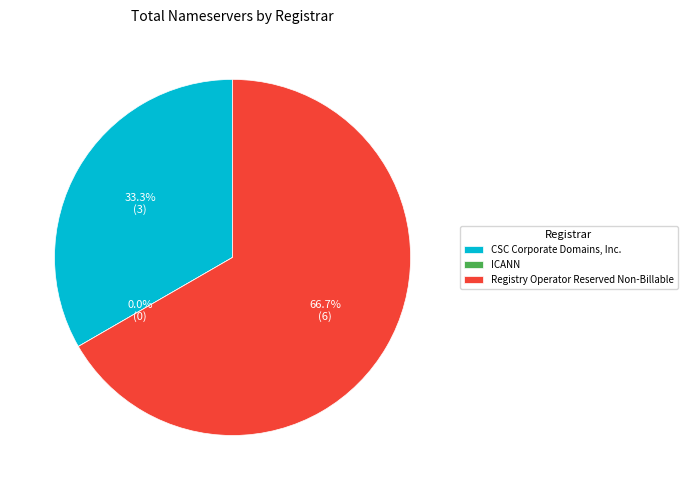

What is the majority slice?

Registry Operator Reserved Non-Billable